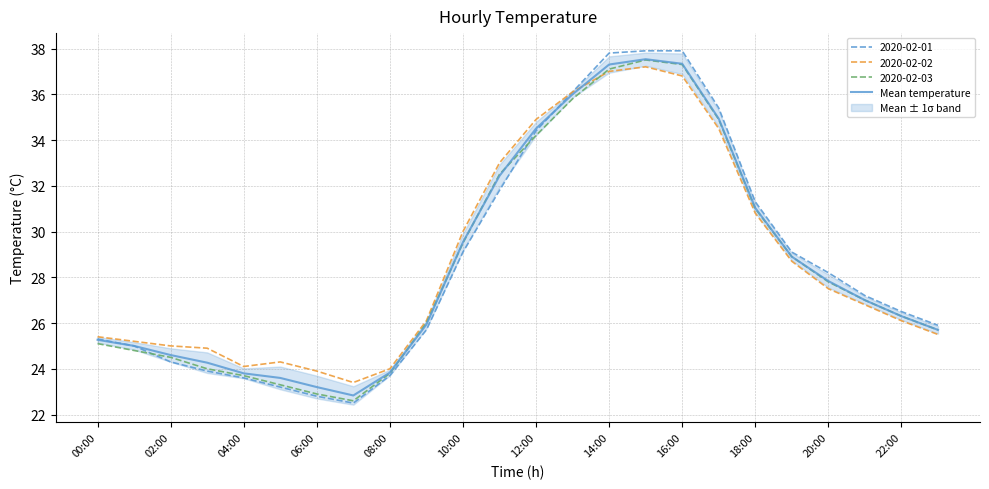

How many interior local peaks (higher than both neighbors) does the data have?

1